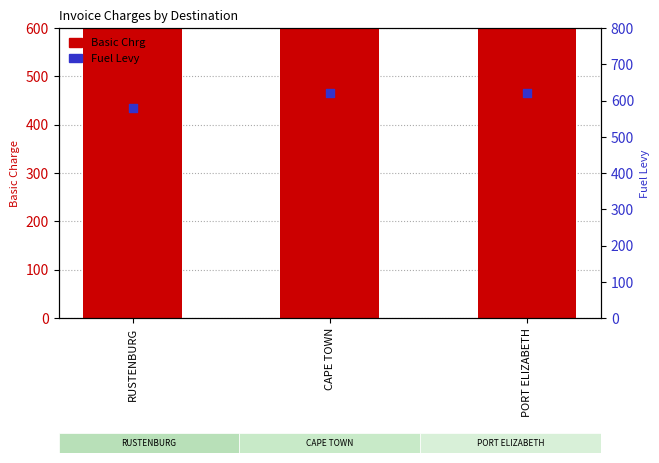

Is the value of Basic Chrg at PORT ELIZABETH greater than the value of Fuel Levy at PORT ELIZABETH?

Yes